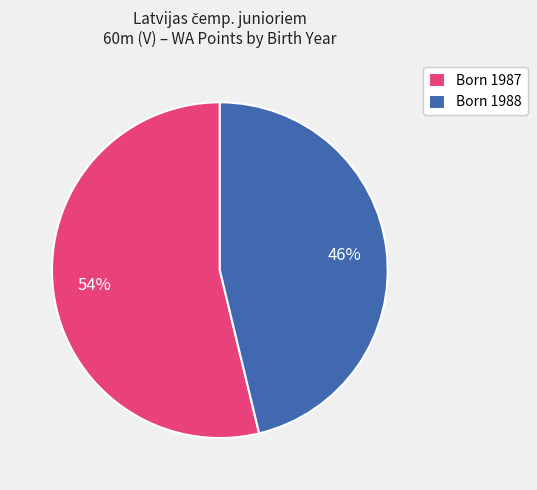

How many slices are in this pie chart?

2